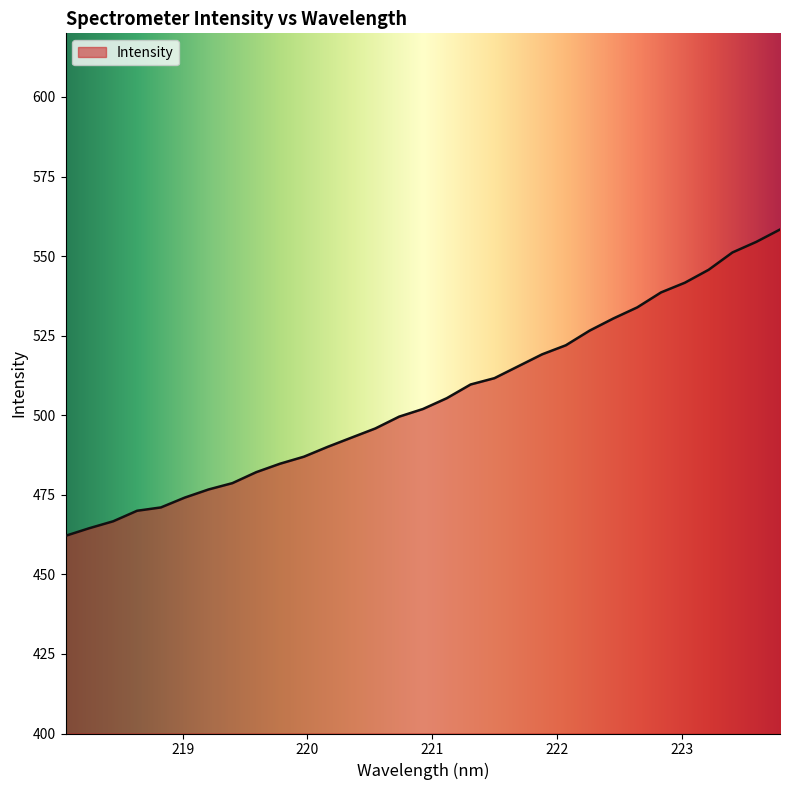

How many lines are shown in the chart?

1